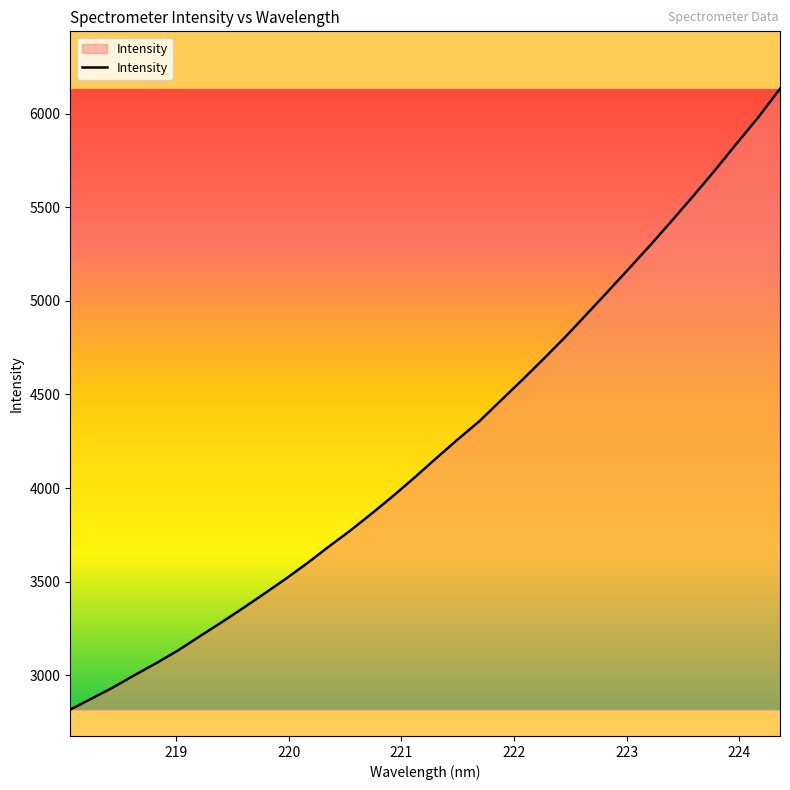

What is the maximum value shown in the chart?

6133.6